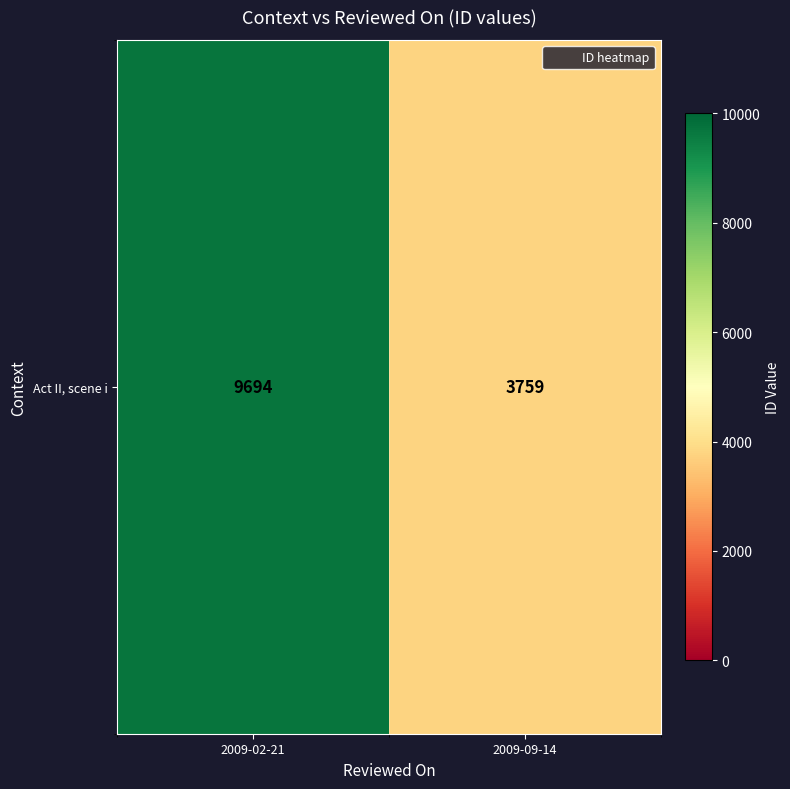

Which label corresponds to the smallest value in the chart?

2009-09-14